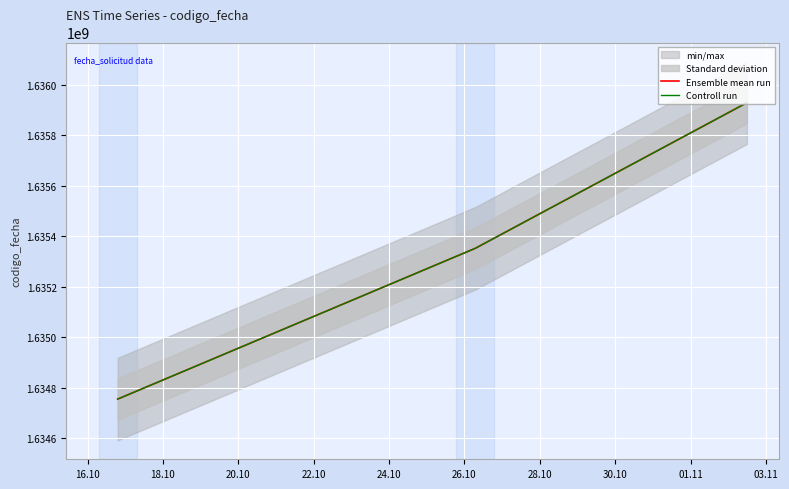

Reading left to right, transcribe all the data shown in this chart.

Ensemble mean run: 1634754700	1635352136	1635929034
Controll run: 1634754700	1635352136	1635929034